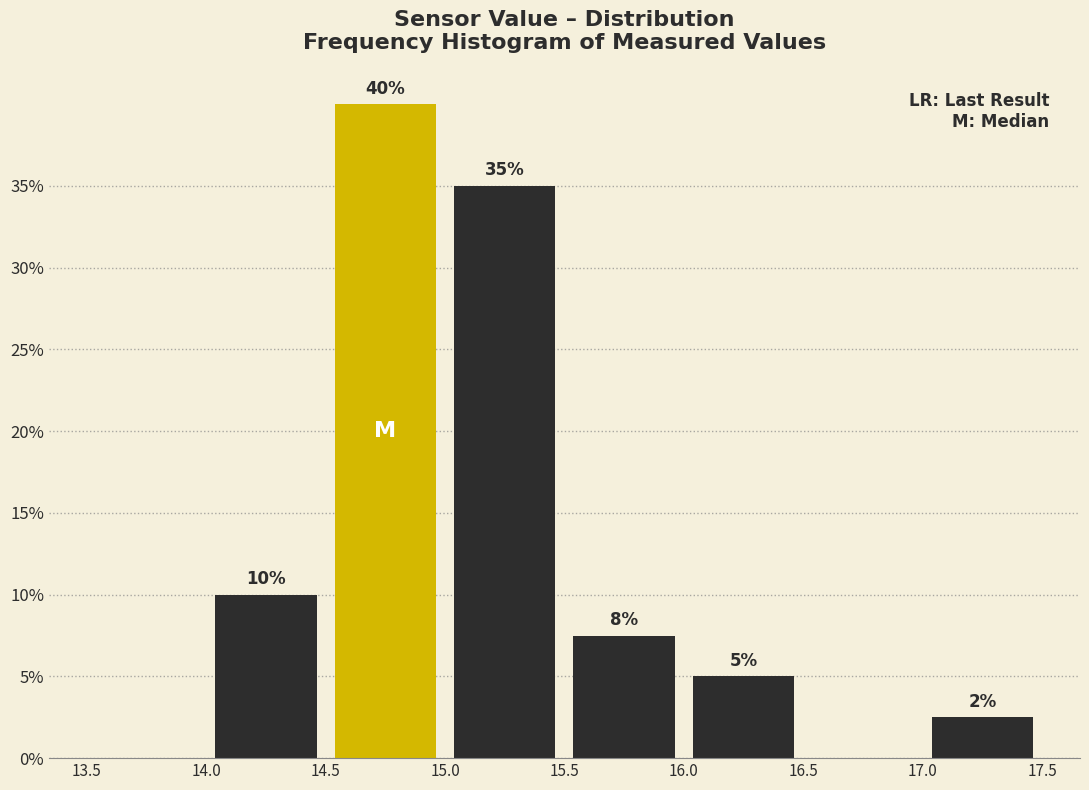

Which range on the x-axis has the tallest bar?

14.5 to 15.0